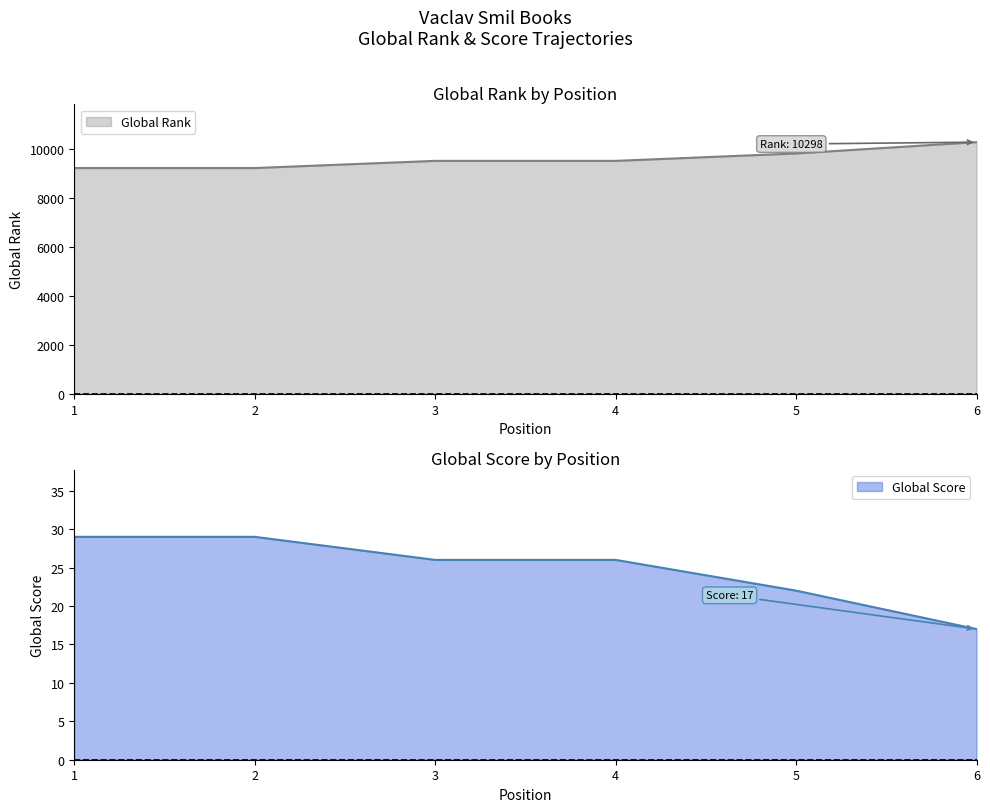

Which label corresponds to the smallest value in the chart?

6